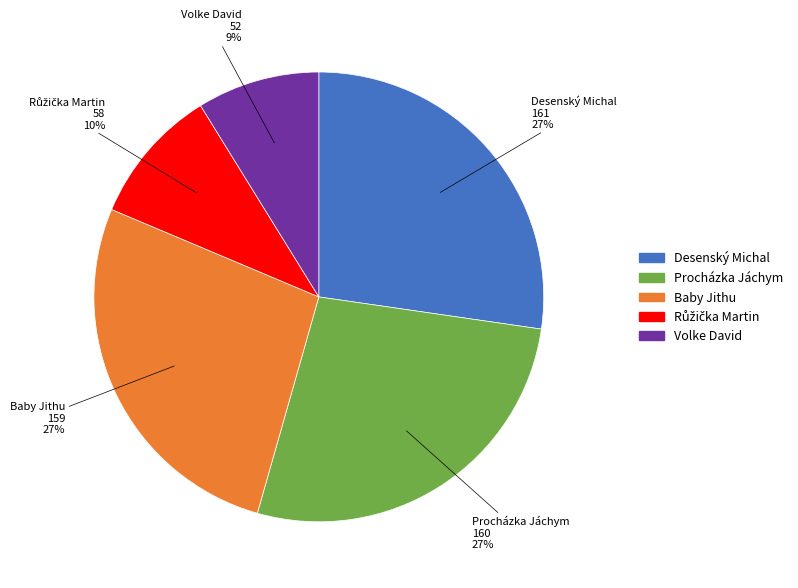

Between Volke David and Desenský Michal, which is larger?

Desenský Michal